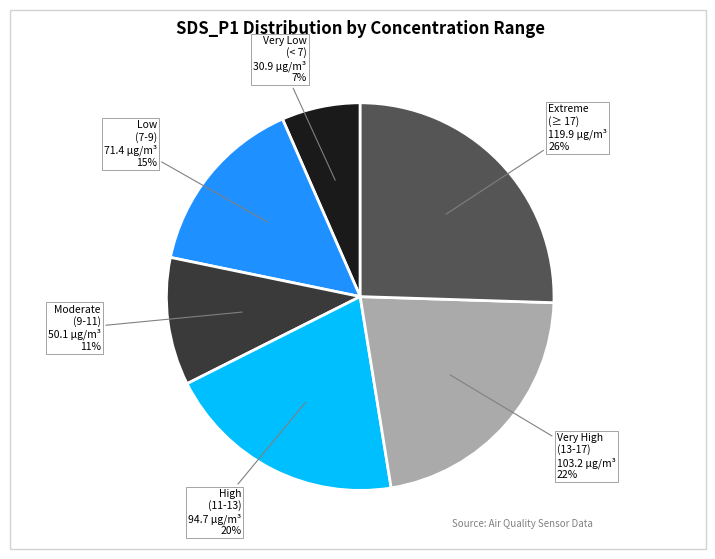

Is there a majority slice in this chart?

No